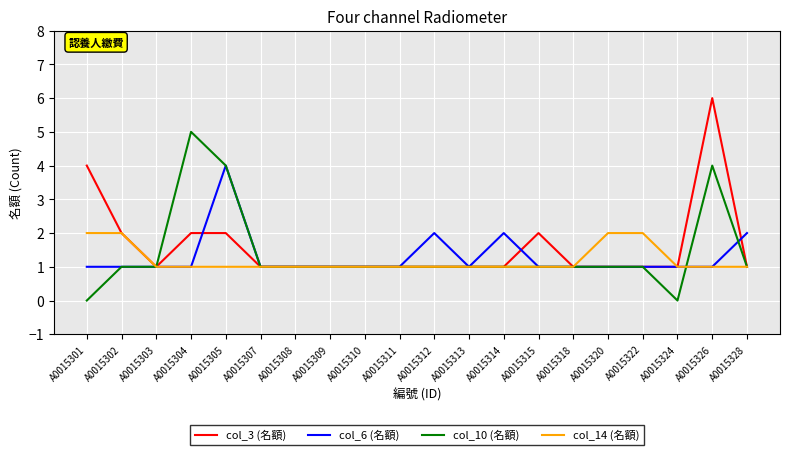

The value of col_6 (名額) at A0015318 is 1. True or false?

True